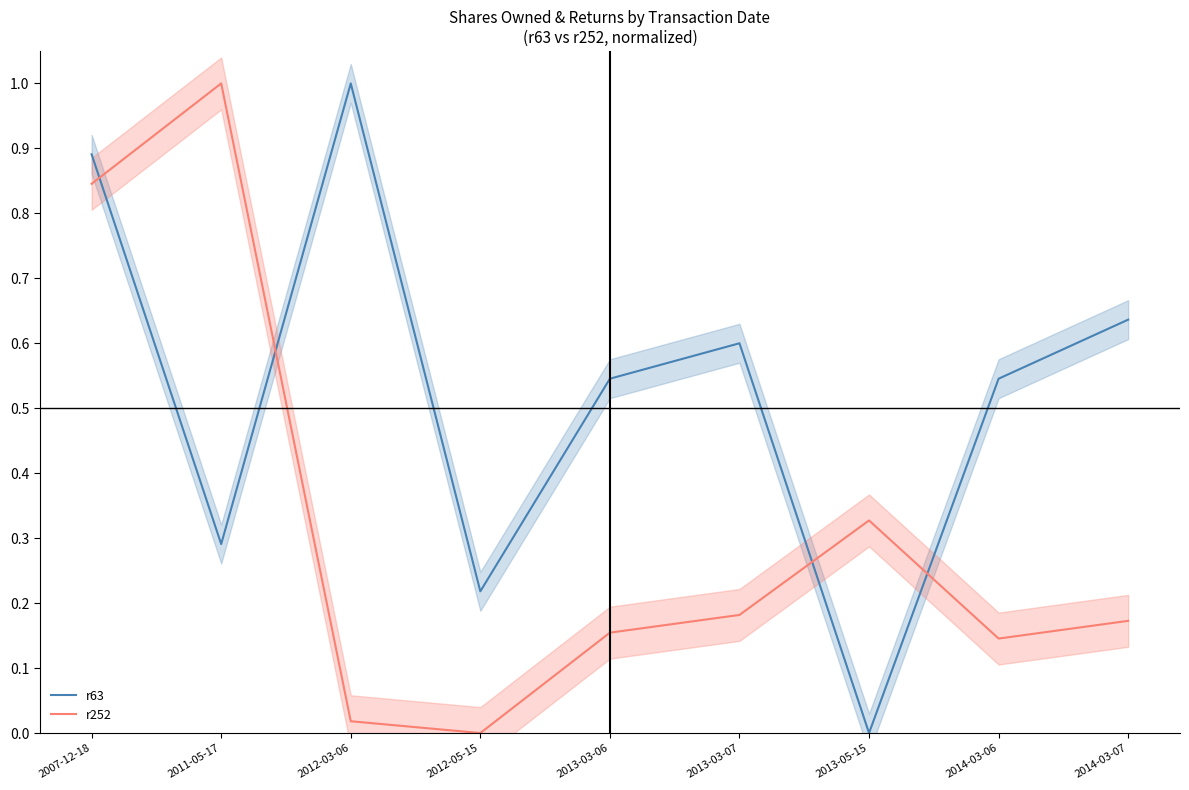

What is the difference between the highest and lowest values at 2011-05-17?

0.7